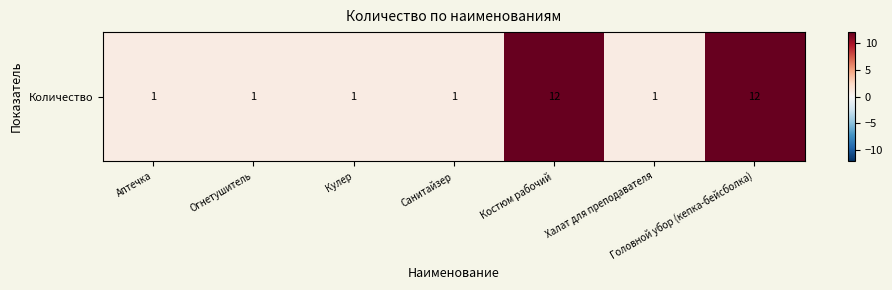

True or false: the data shows 1 at Кулер.

True